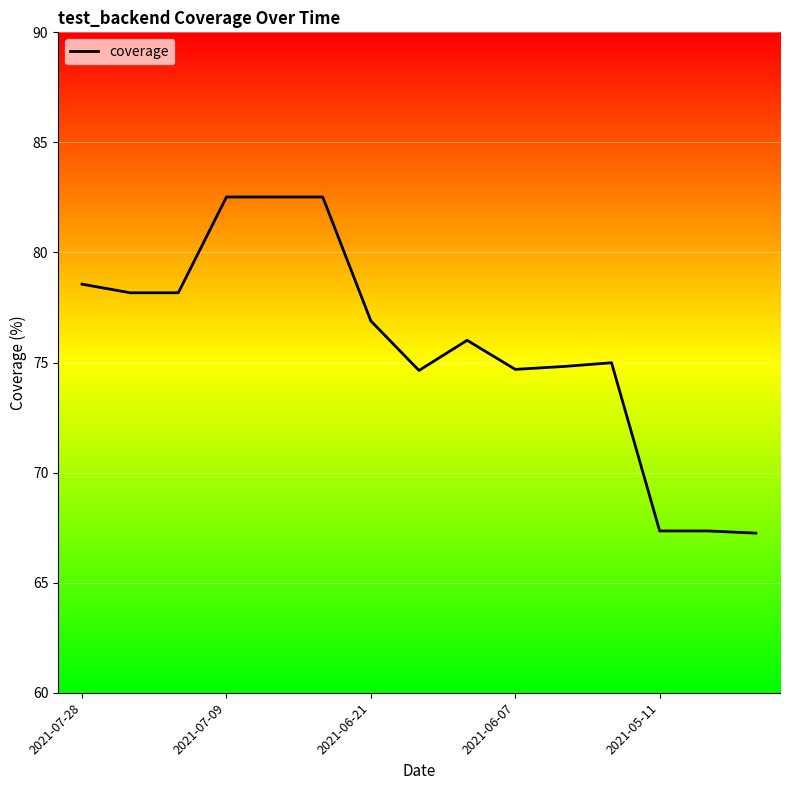

What is the difference between the maximum and minimum values?

15.3